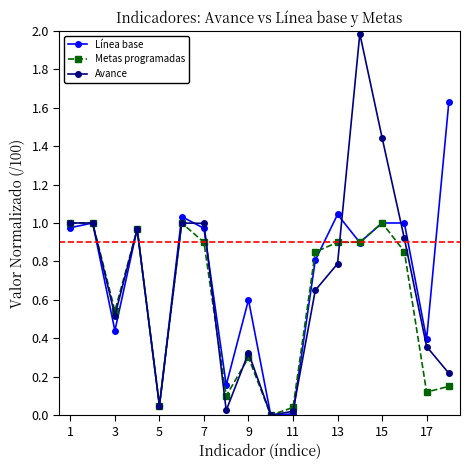

Which series has the widest spread of values?

Avance